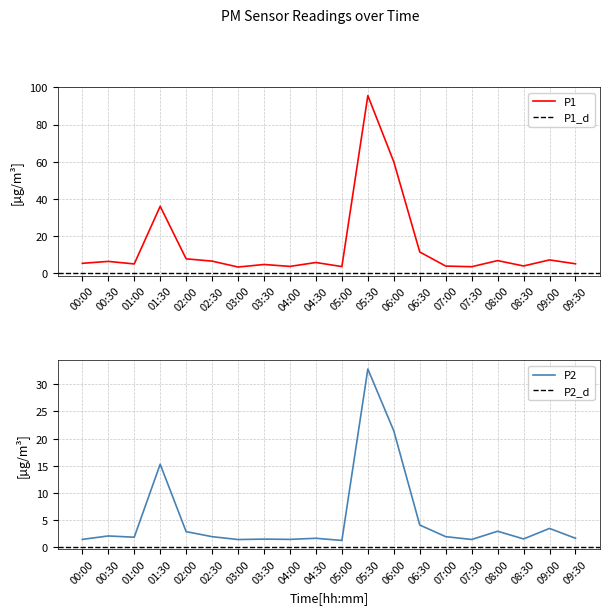

What is the minimum value for P2?

1.2